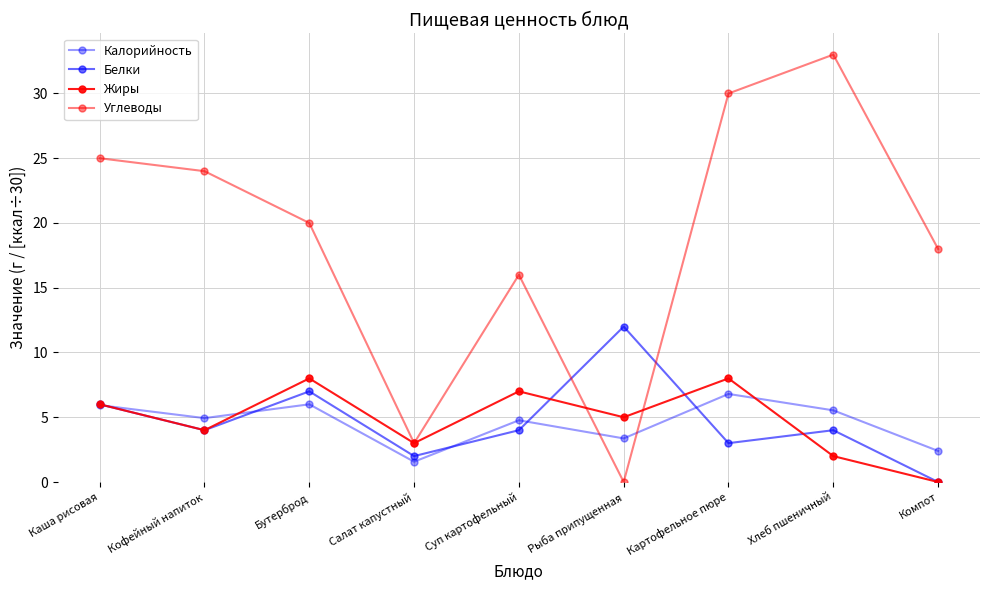

How many lines are shown in the chart?

4